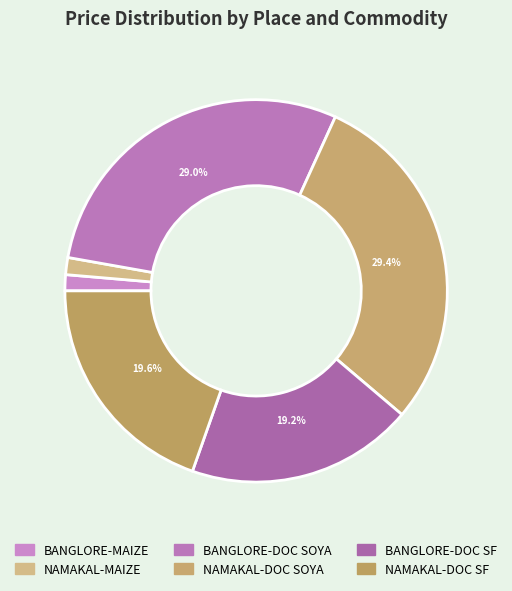

How many slices are in this pie chart?

6